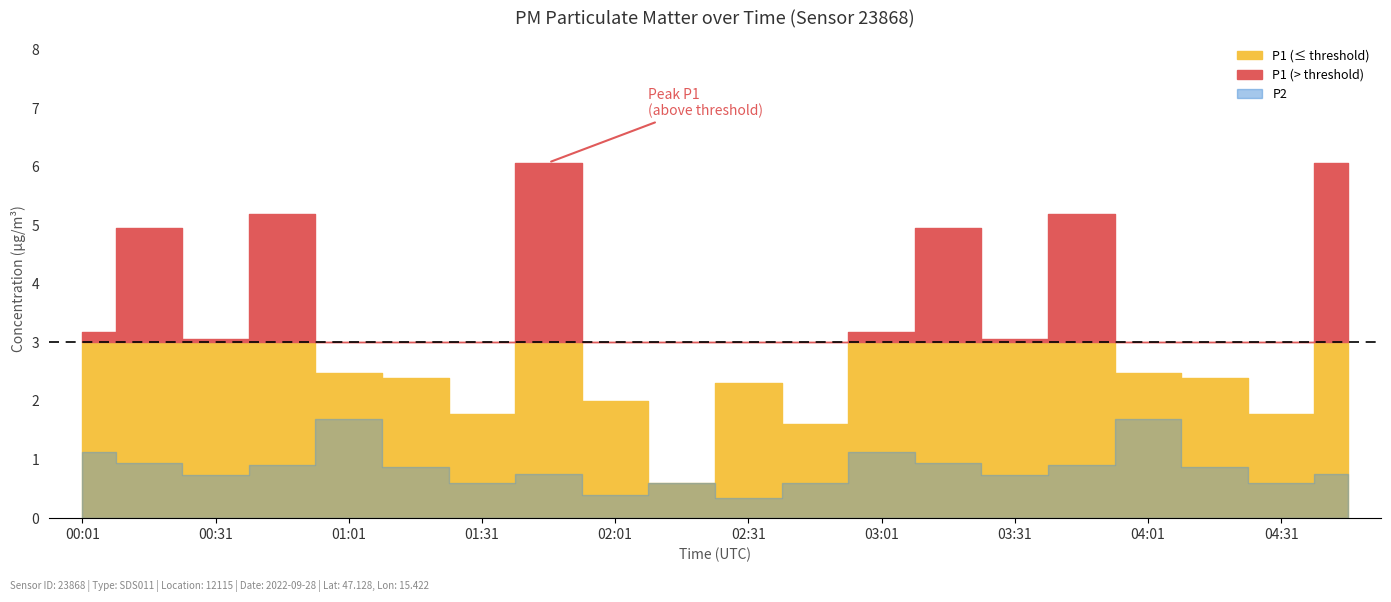

What is the label of the 7th point from the left?

01:31